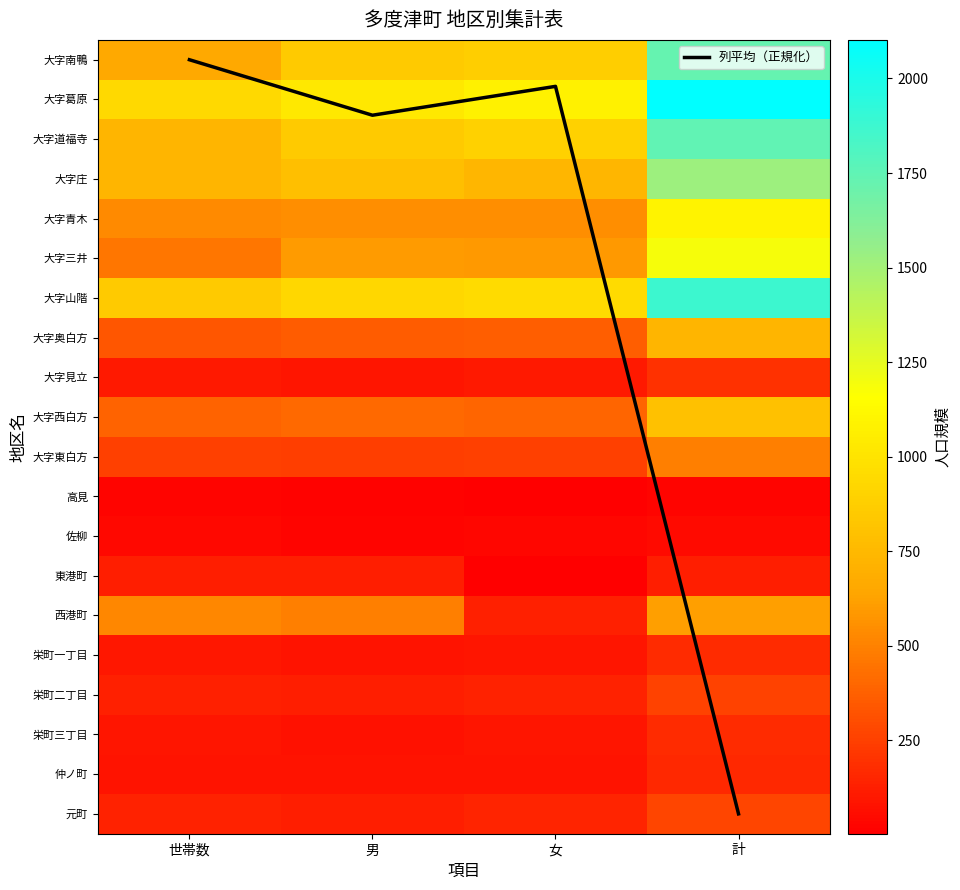

The 大字南鴨 series shows 663.0 at 世帯数. True or false?

True